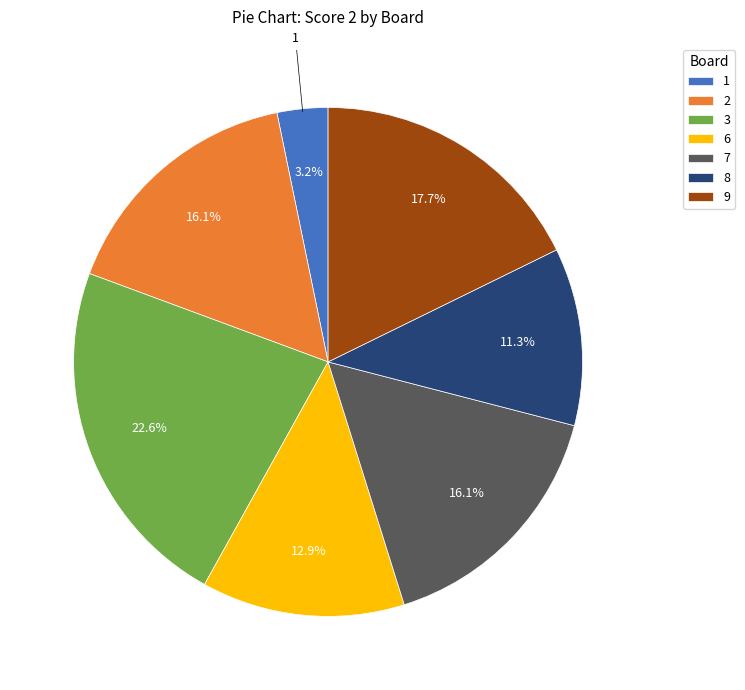

Does any single category account for the majority?

No